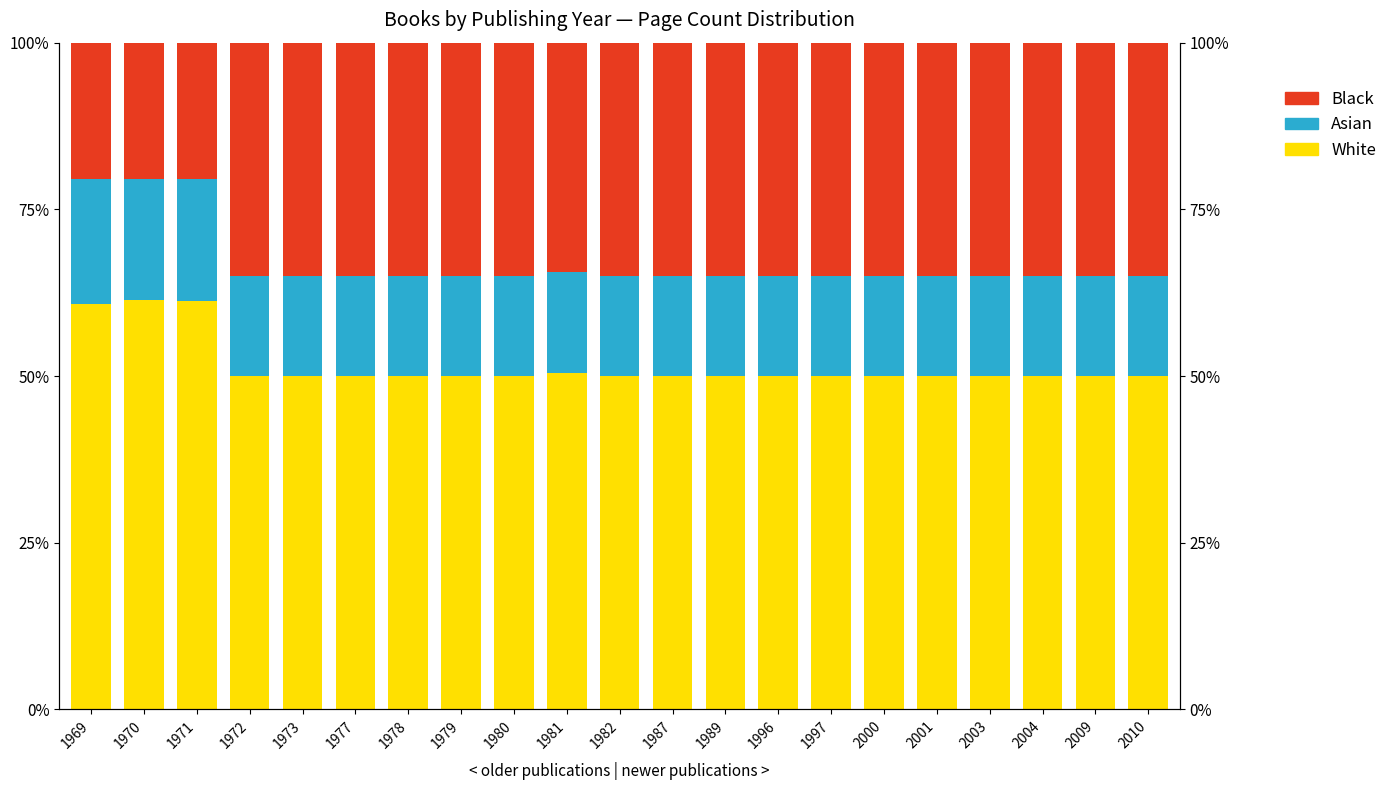

What is the value of the Black bar at the 18th from the left?

35.0